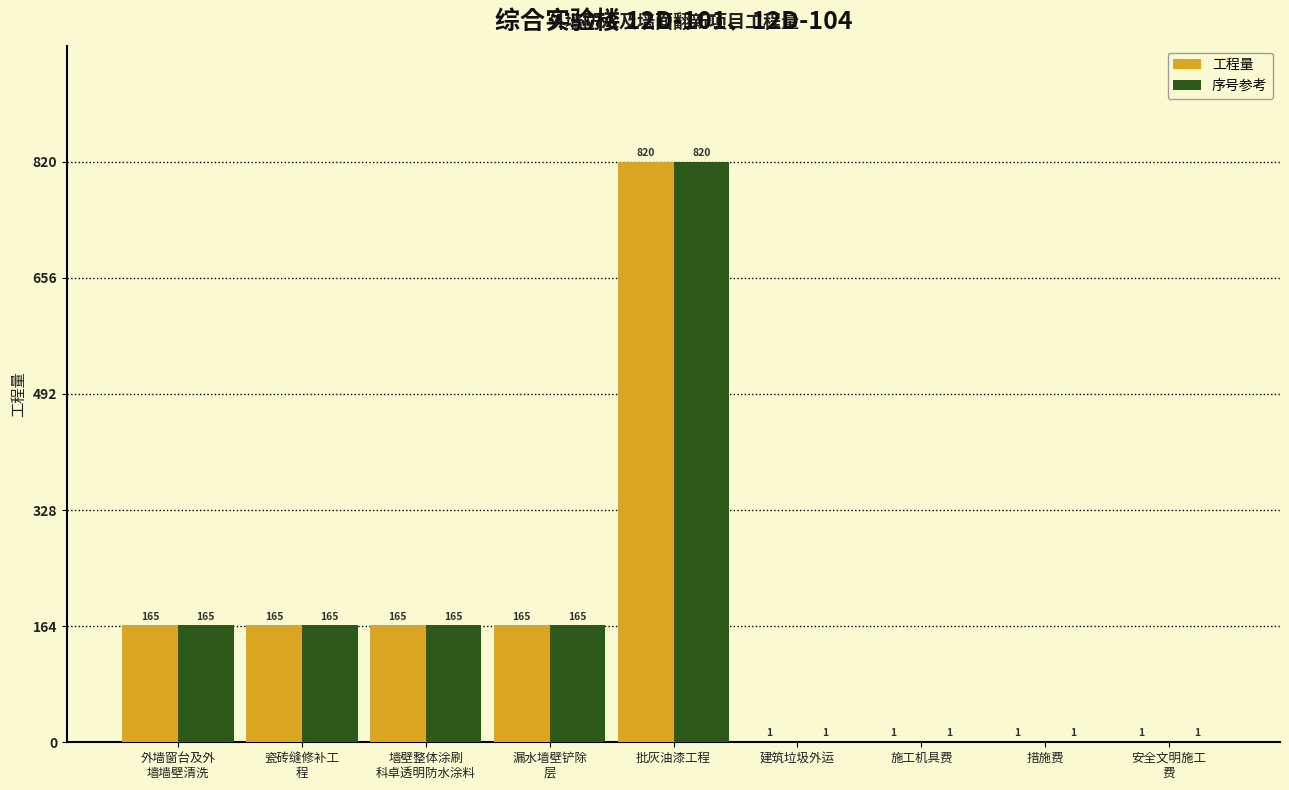

The 工程量 series shows 165 at 墙壁整体涂刷
科卓透明防水涂料. True or false?

True